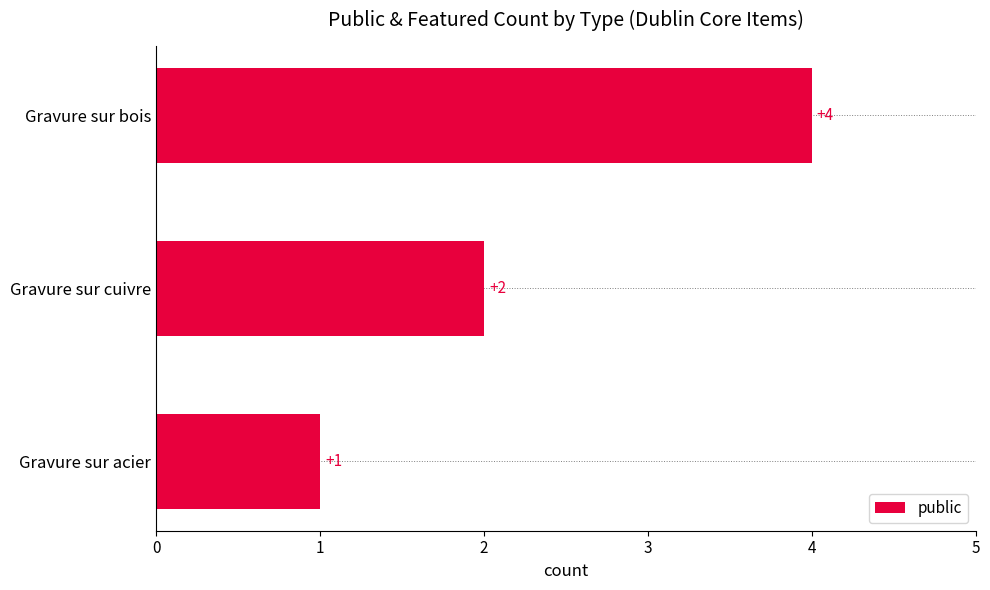

How many bars are there in total?

3